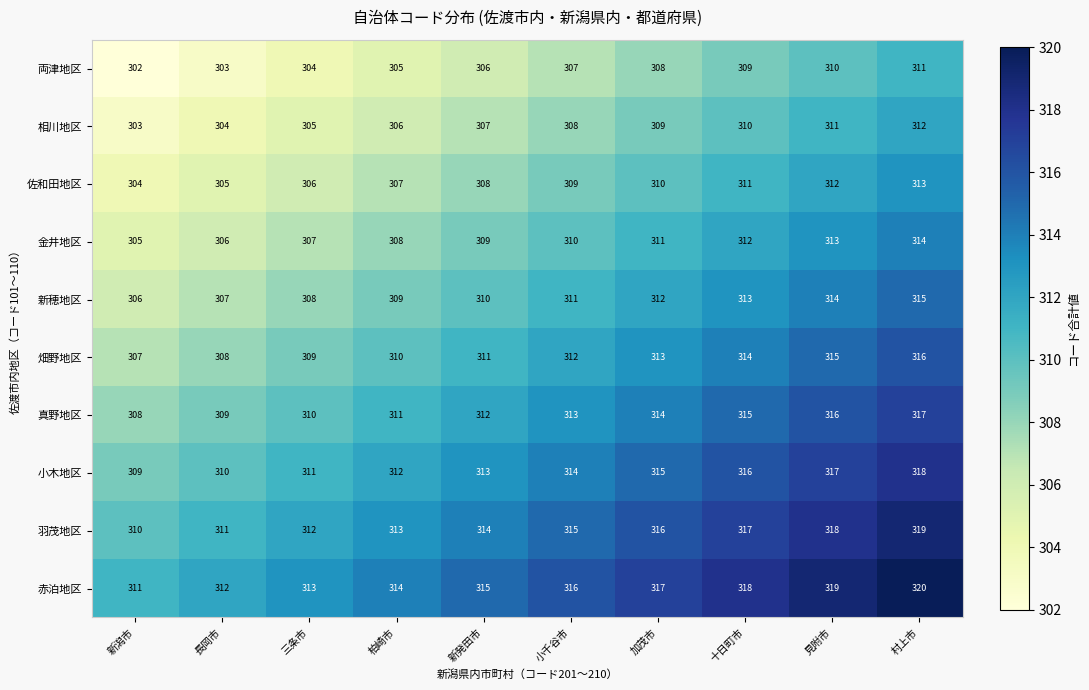

What is the spread (max minus min) of values at 村上市?

9